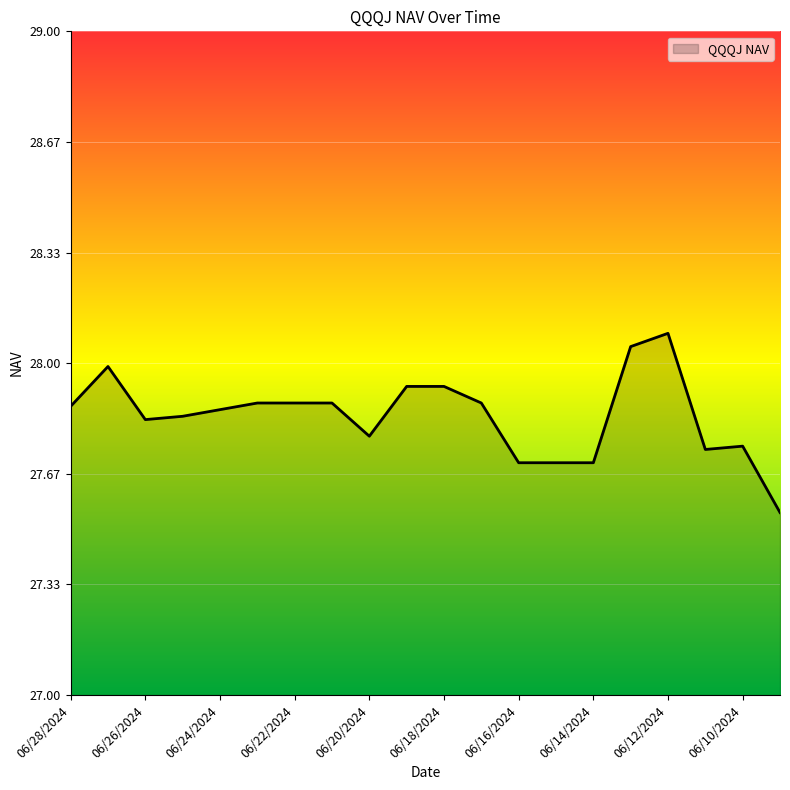

What is the difference between the maximum and minimum values?

0.5